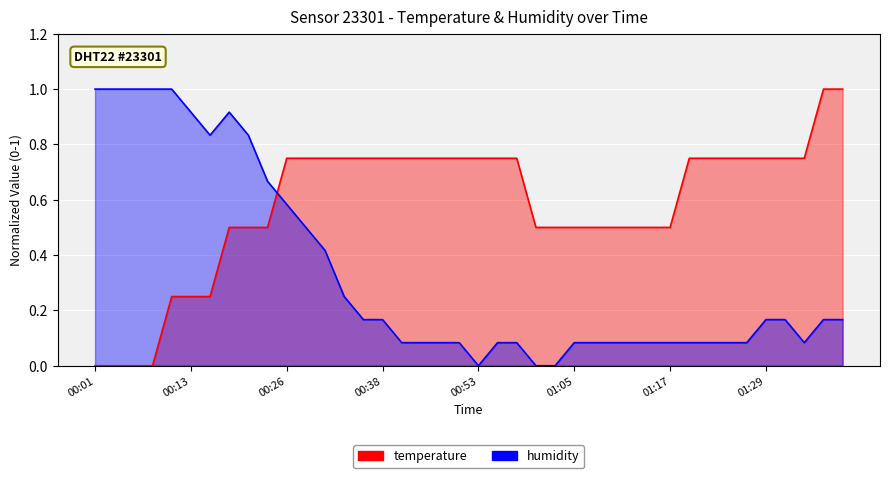

Is the value of temperature at 00:45 greater than the value of humidity at 01:36?

Yes